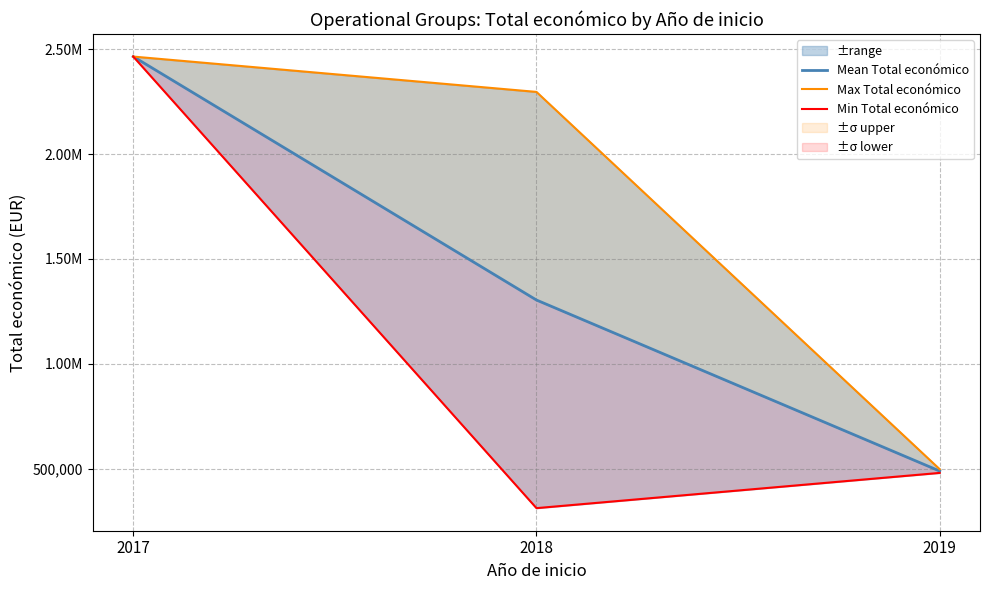

What is the spread (max minus min) of values at 2019?

17671.0